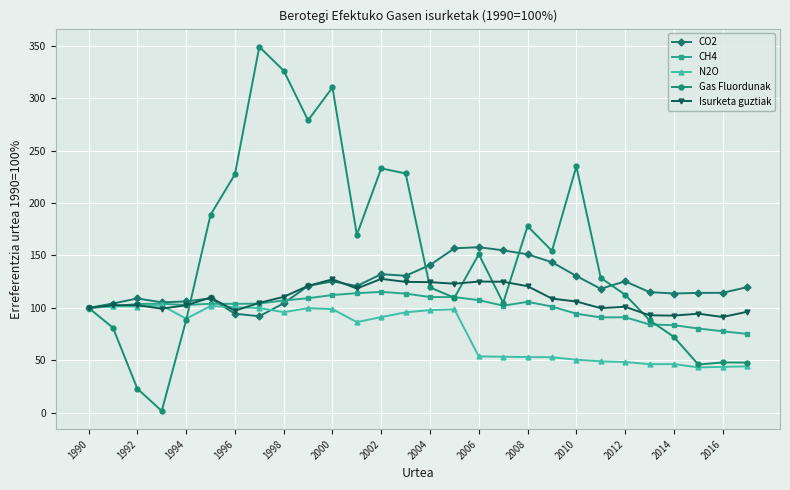

What is the value of the Gas Fluordunak point at the 18th from the left?

104.8